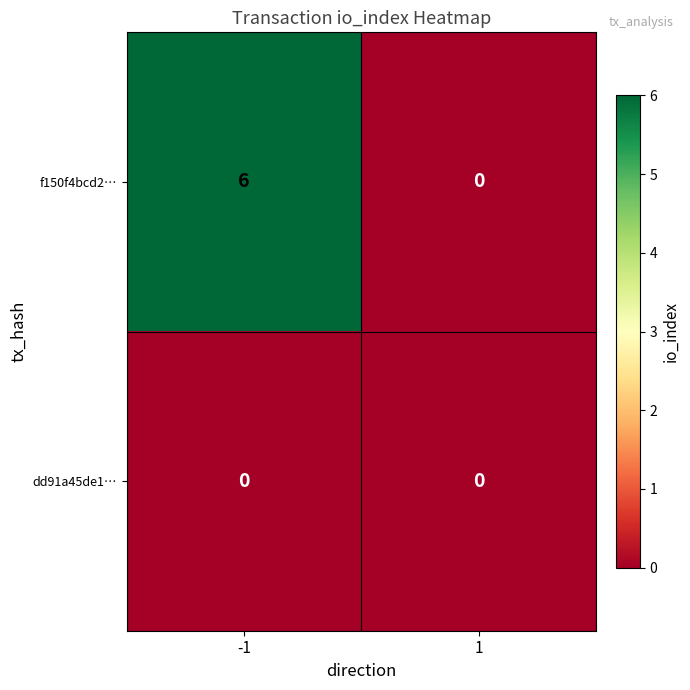

The f150f4bcd2… series shows 0 at 1. True or false?

True